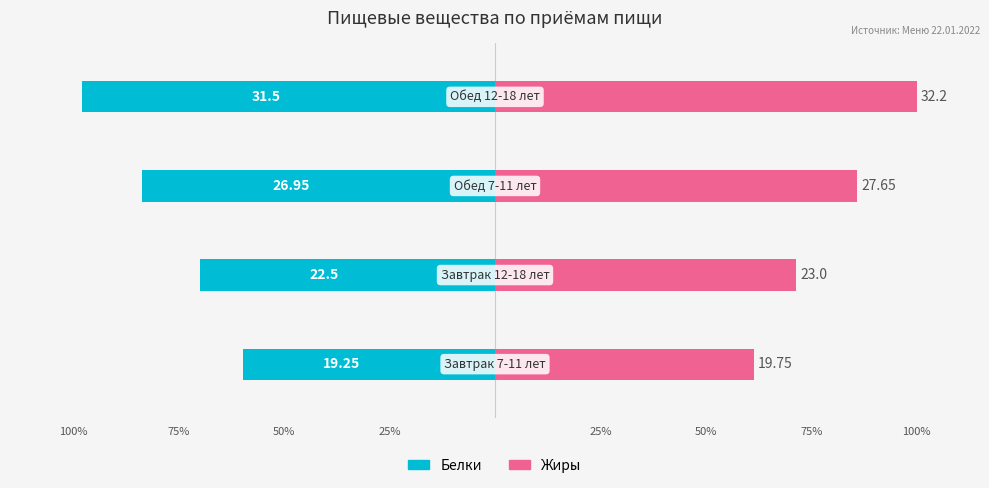

Is it true that Белки equals -16.1 at 100%?

False